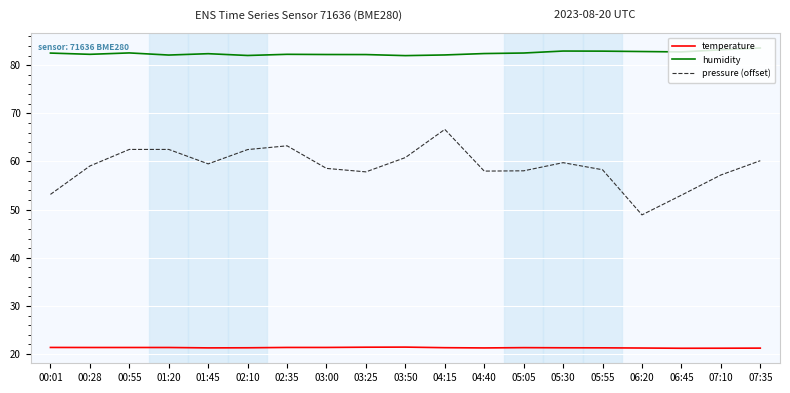

What is the sum of all pressure (offset) values?

1119.7